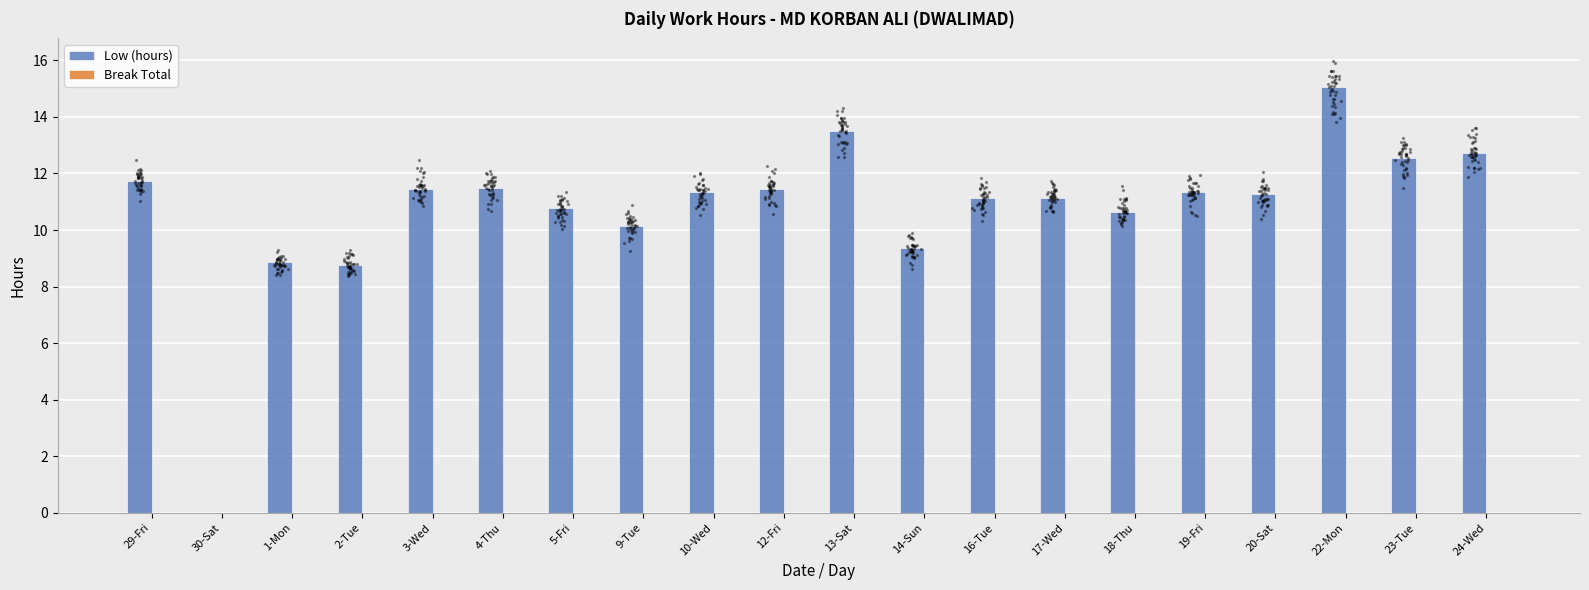

Which series reaches the maximum Y coordinate?

Low (hours)